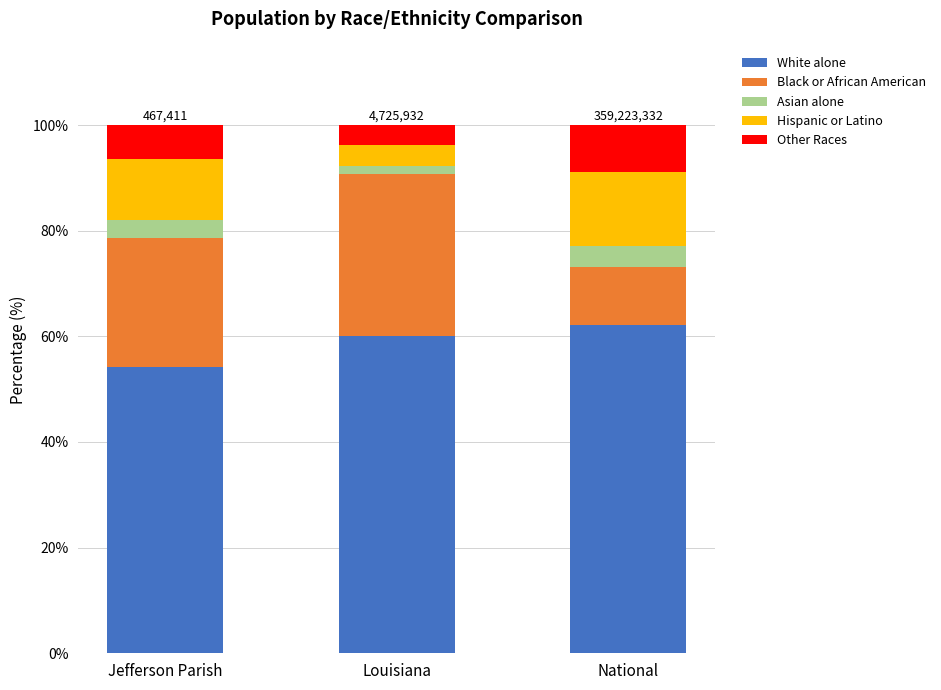

What is the maximum value for White alone?

62.2